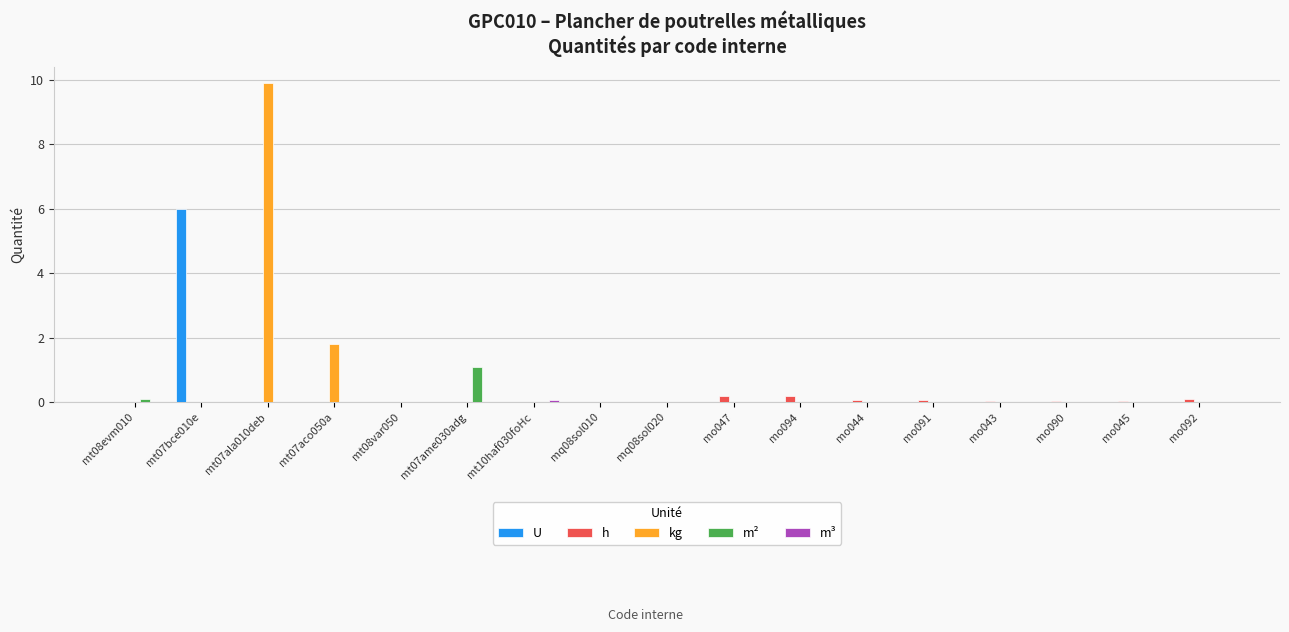

Which category has the highest value in the m² series?

mt07ame030adg